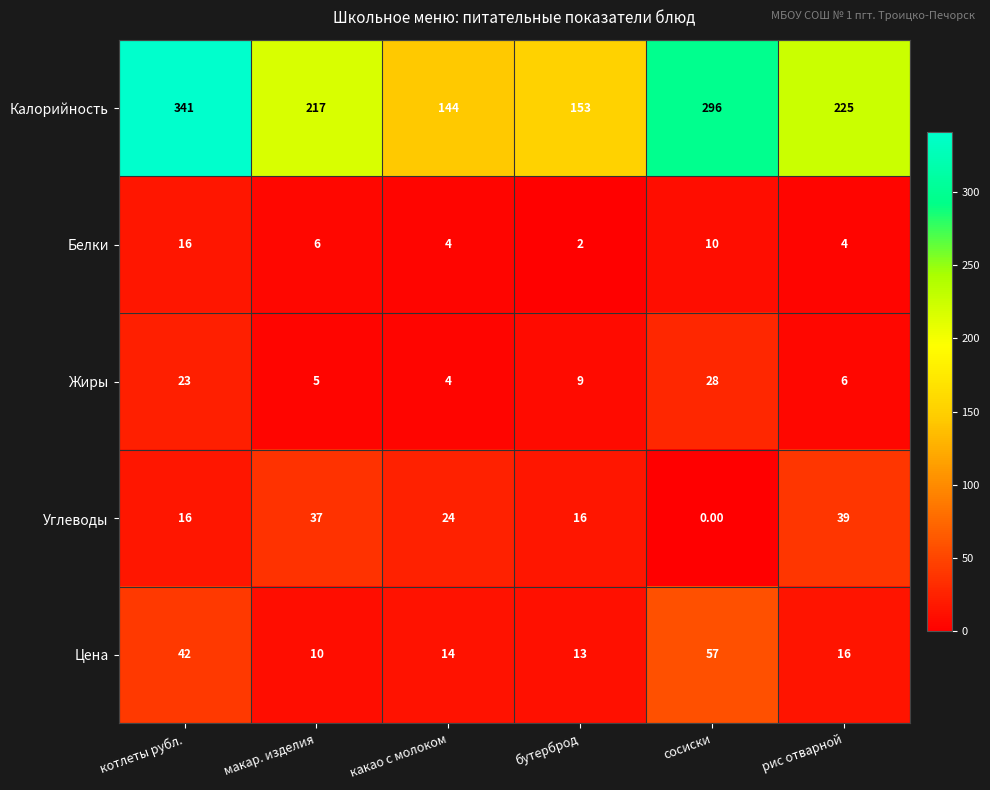

At which label does Калорийность first exceed 225?

котлеты рубл.